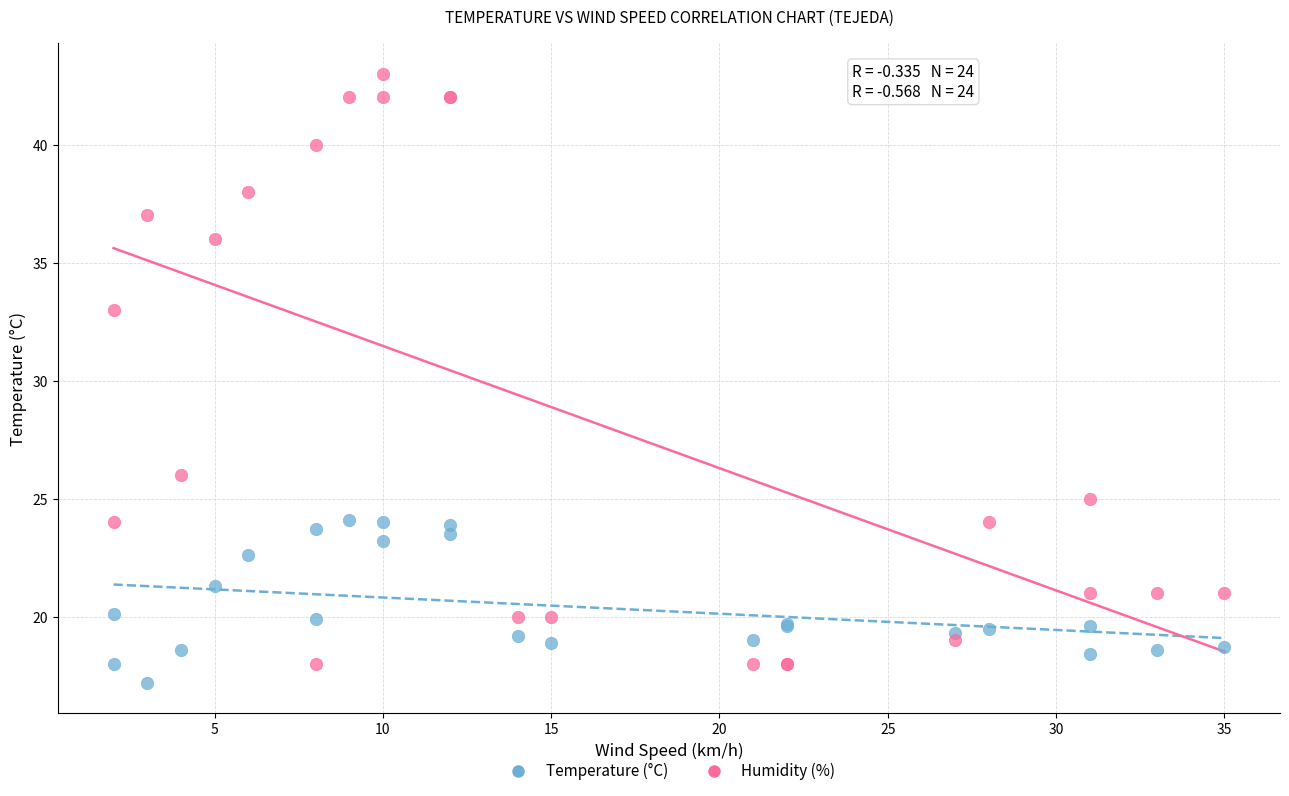

Which series has the widest spread of Y values?

Humidity (%)